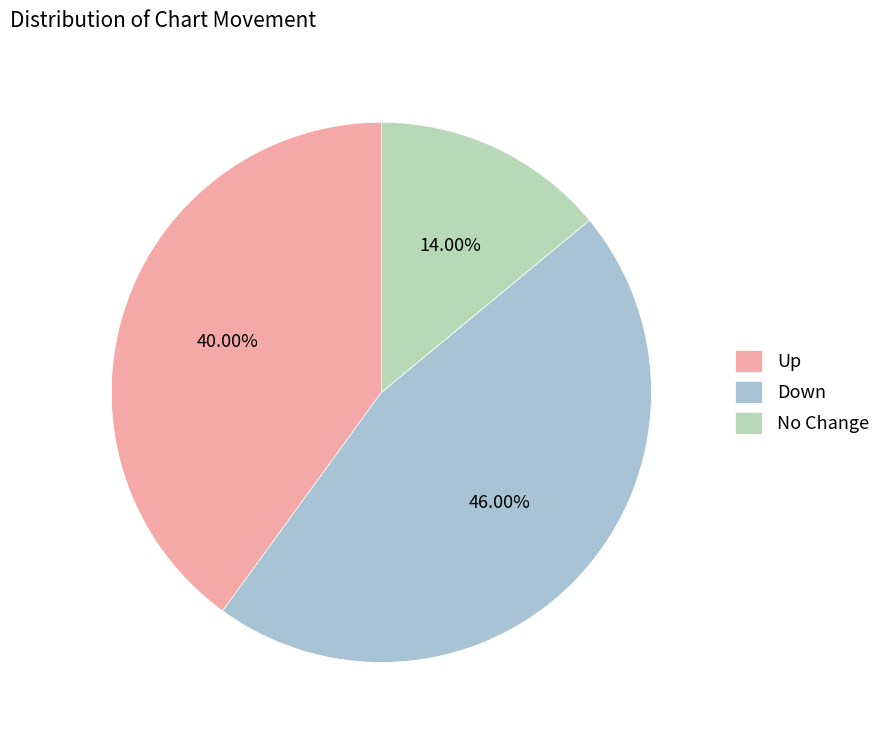

Is there any slice that represents more than half of the pie?

No